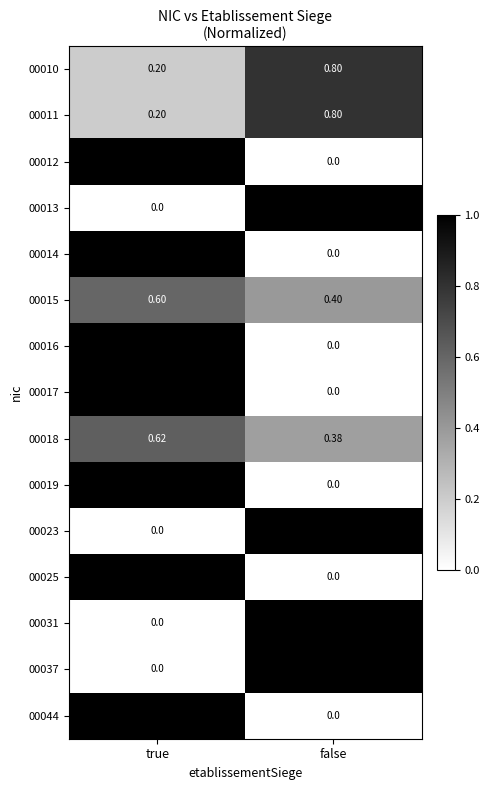

What is the maximum value shown in the chart?

1.0